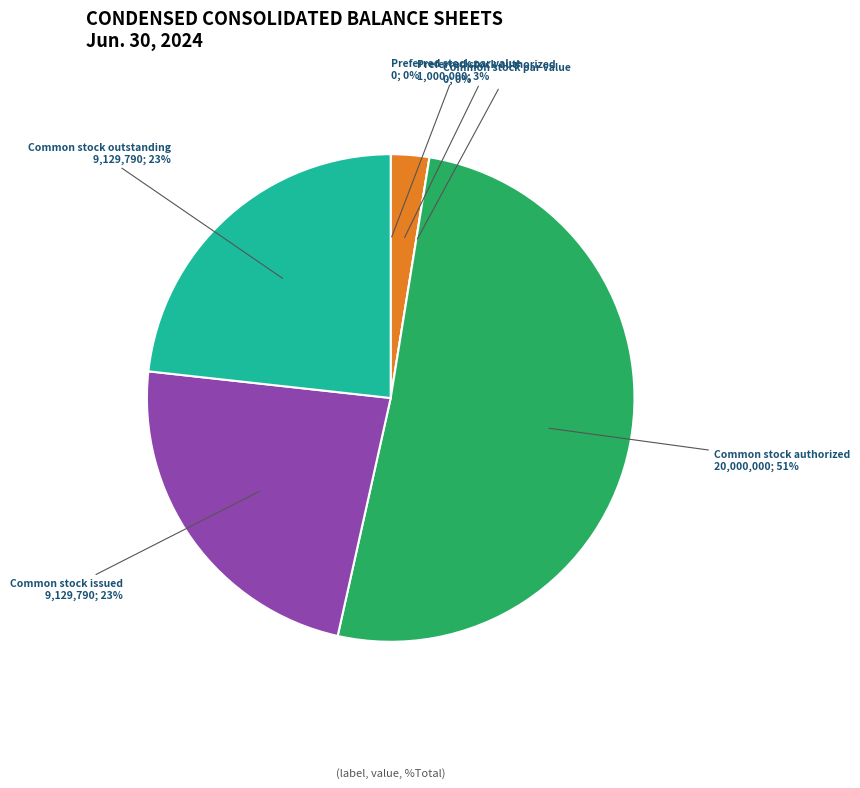

Rank the categories by value from highest to lowest.

Common stock authorized, Common stock issued, Common stock outstanding, Preferred stock authorized, Preferred stock par value, Common stock par value, Preferred stock issued, Preferred stock outstanding